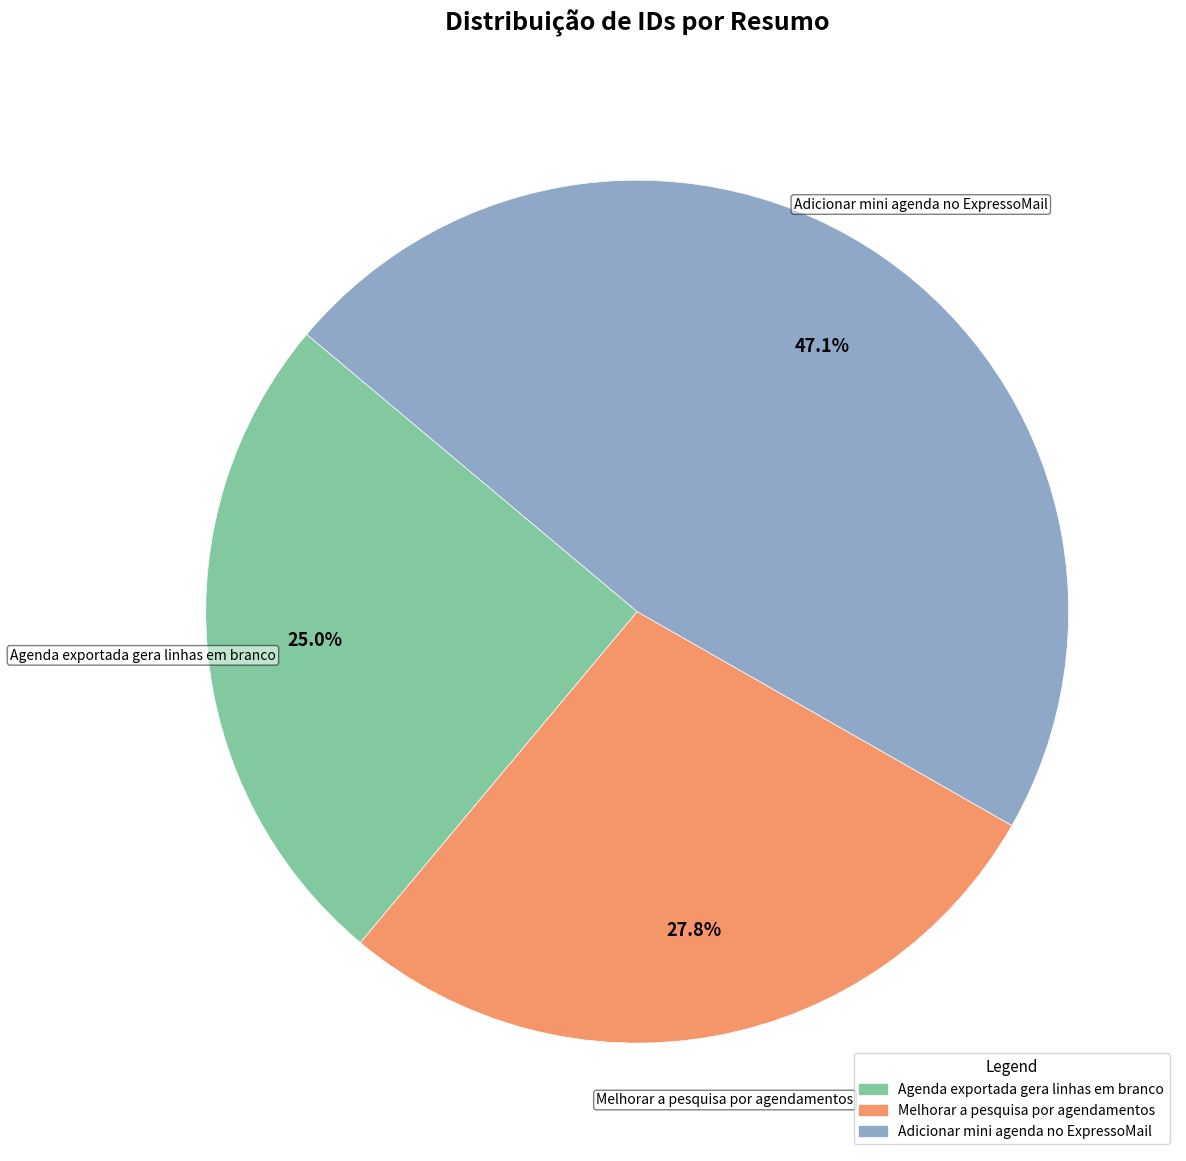

To the nearest percent, what is the difference between the Agenda exportada gera linhas em branco and Adicionar mini agenda no ExpressoMail slice percentages?

22%